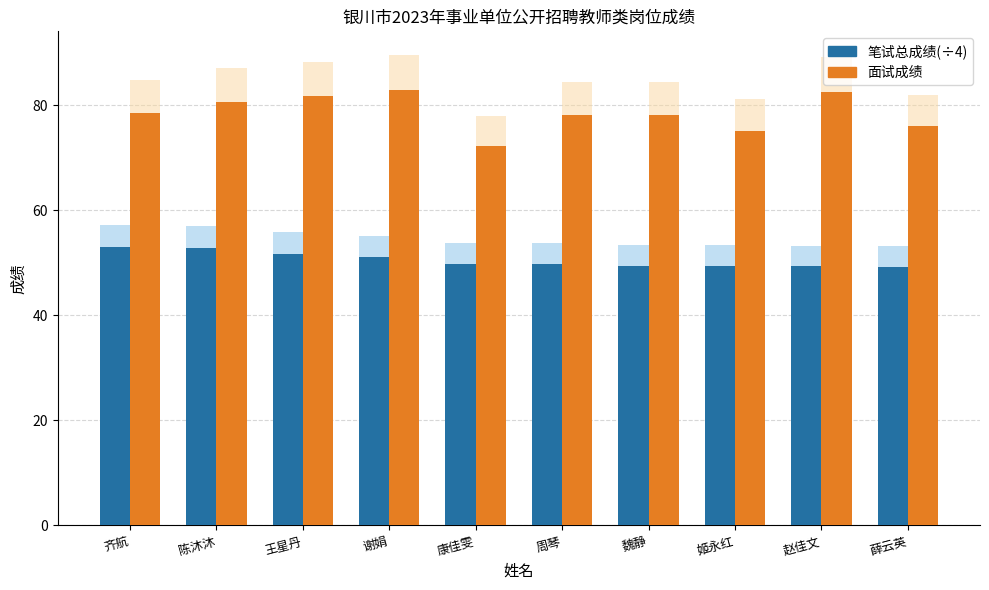

What value does the 笔试总成绩(÷4) series have at 陈沐沐?

52.9